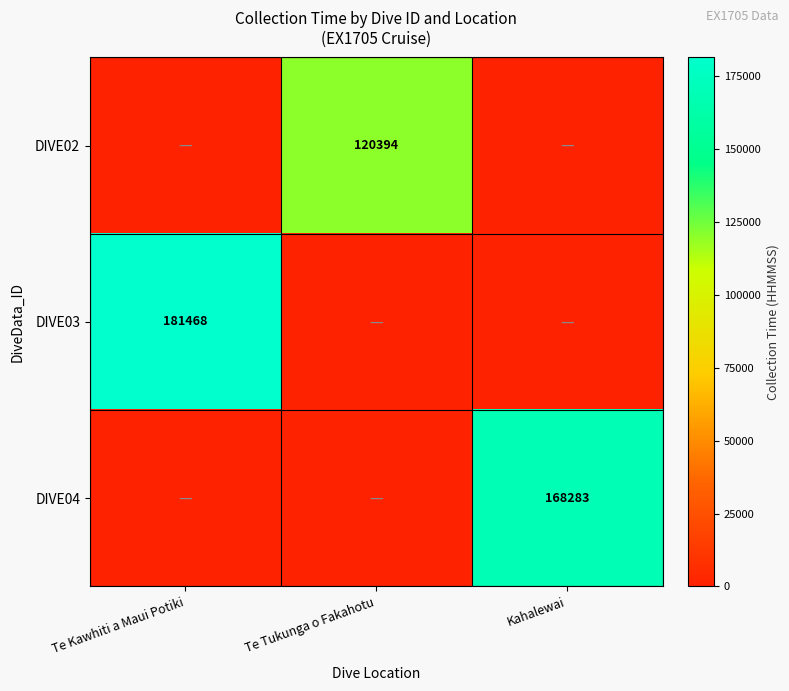

True or false: DIVE02 has a value of 120394 at Te Tukunga o Fakahotu.

True